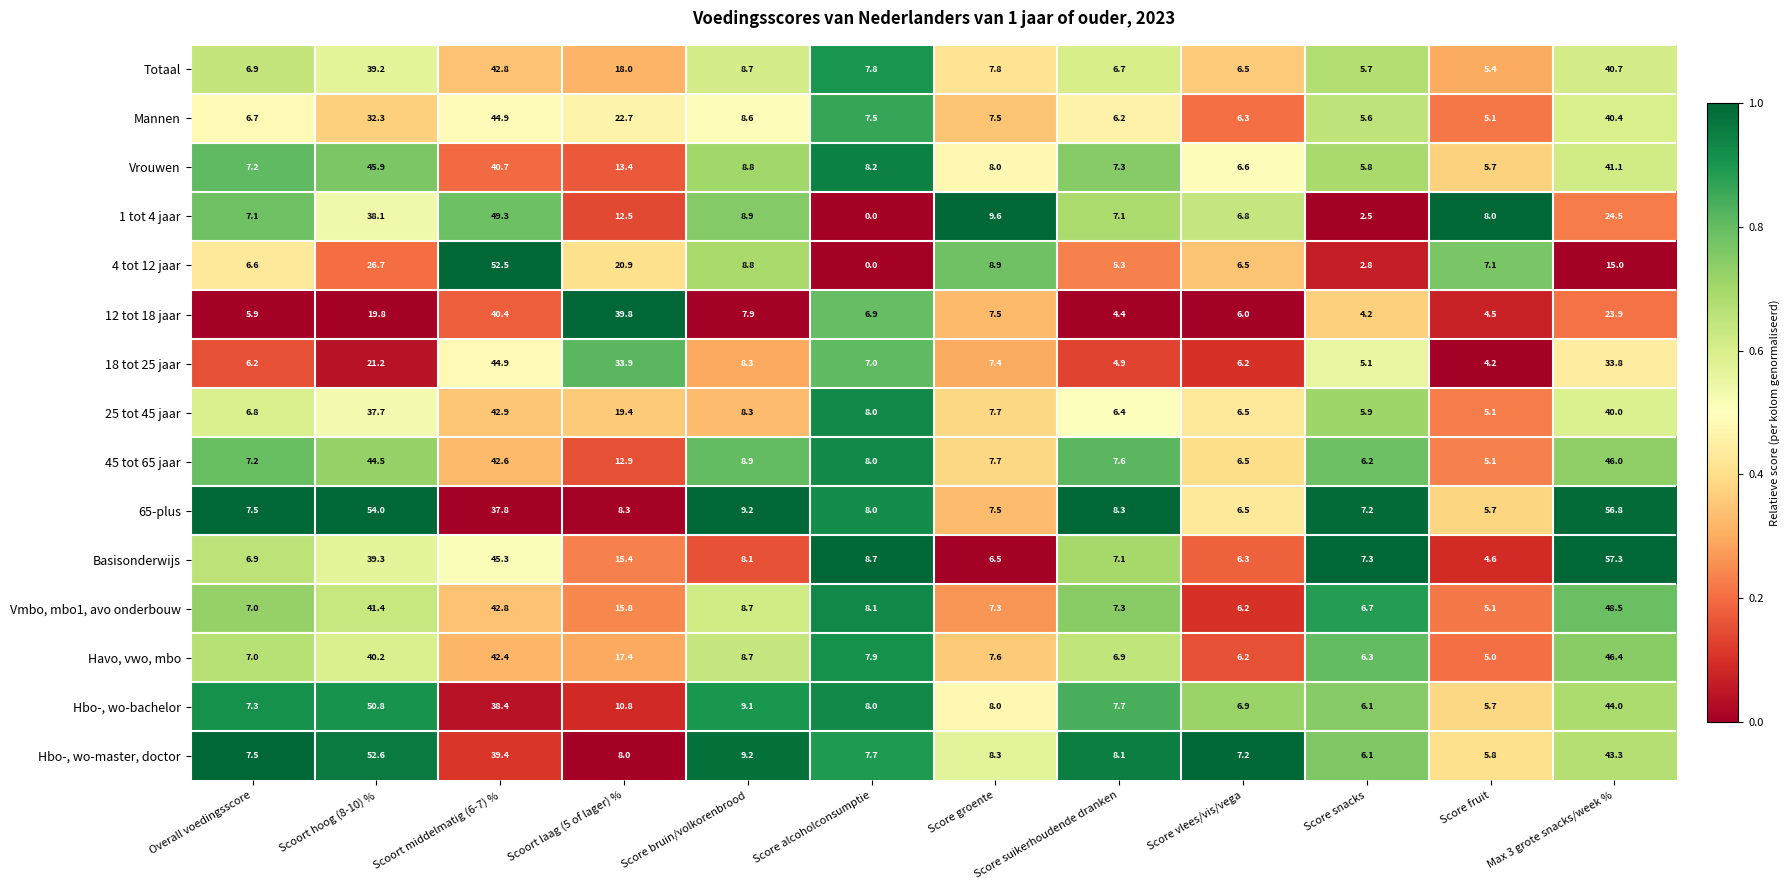

At how many categories does at least one series exceed 0?

12